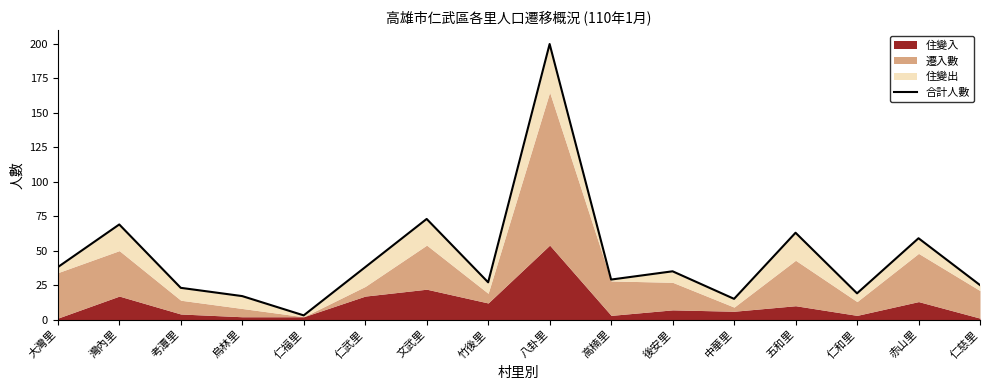

Between 考潭里 and 赤山里, which is larger?

赤山里